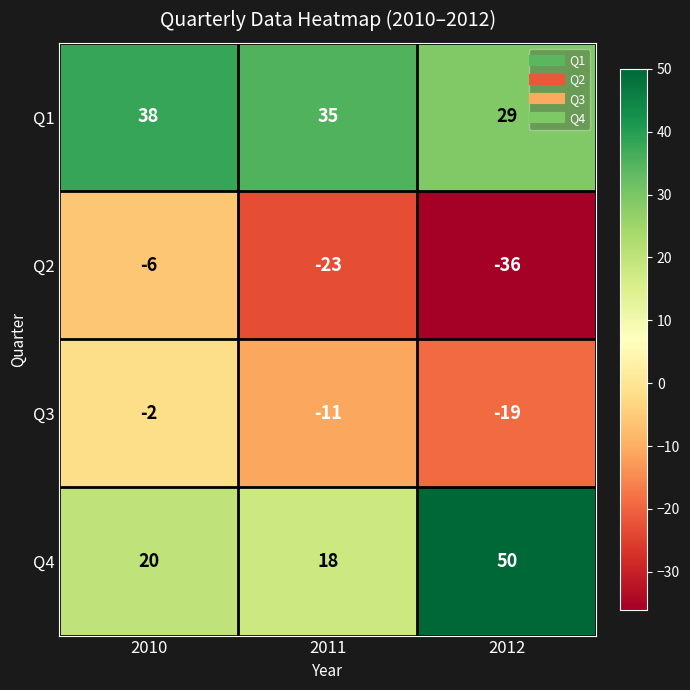

What is the sum of the Q3 values at 2011 and 2010?

-13